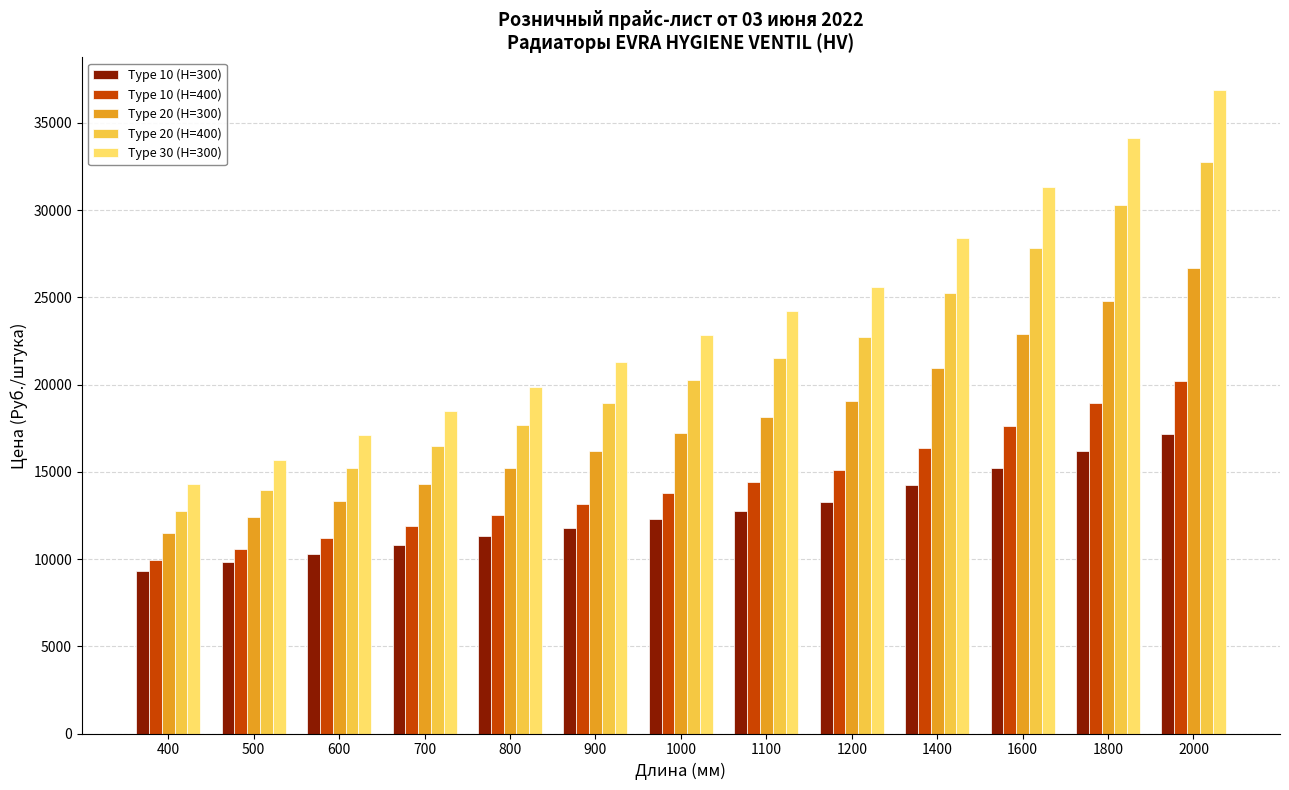

What is the lowest value of the Type 10 (H=400) series?

9942.9